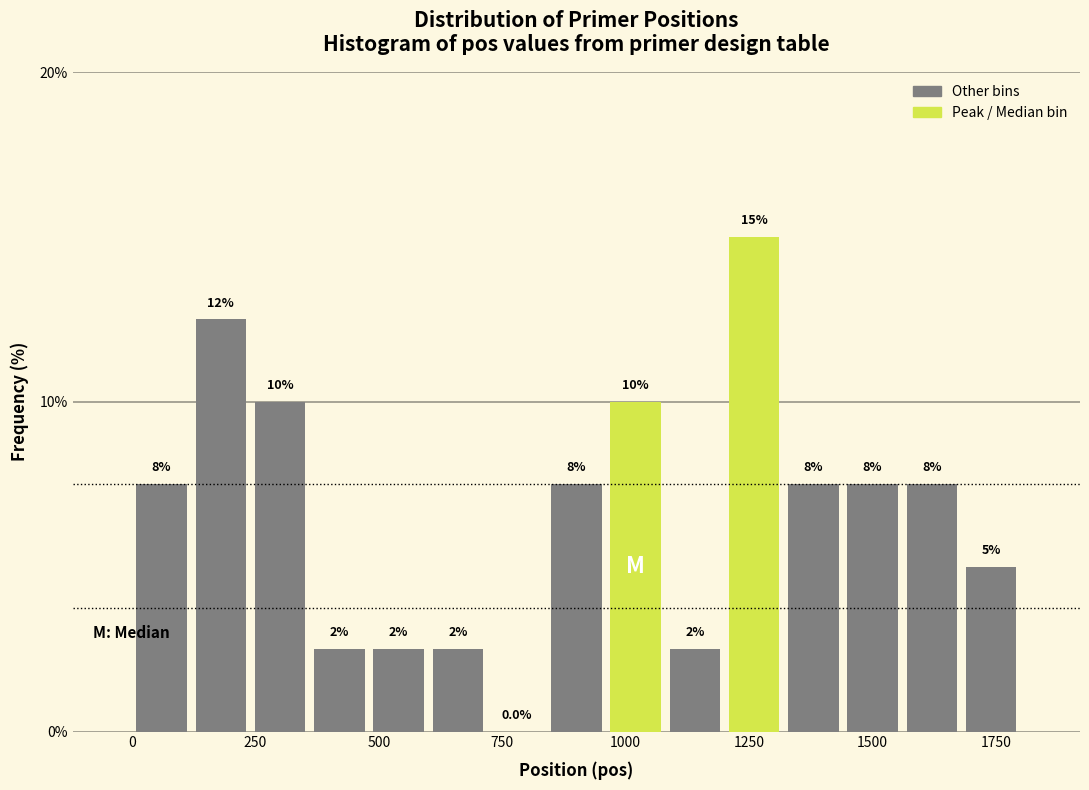

Read against the x-axis, roughly where is the centre of the tallest bar?

1250